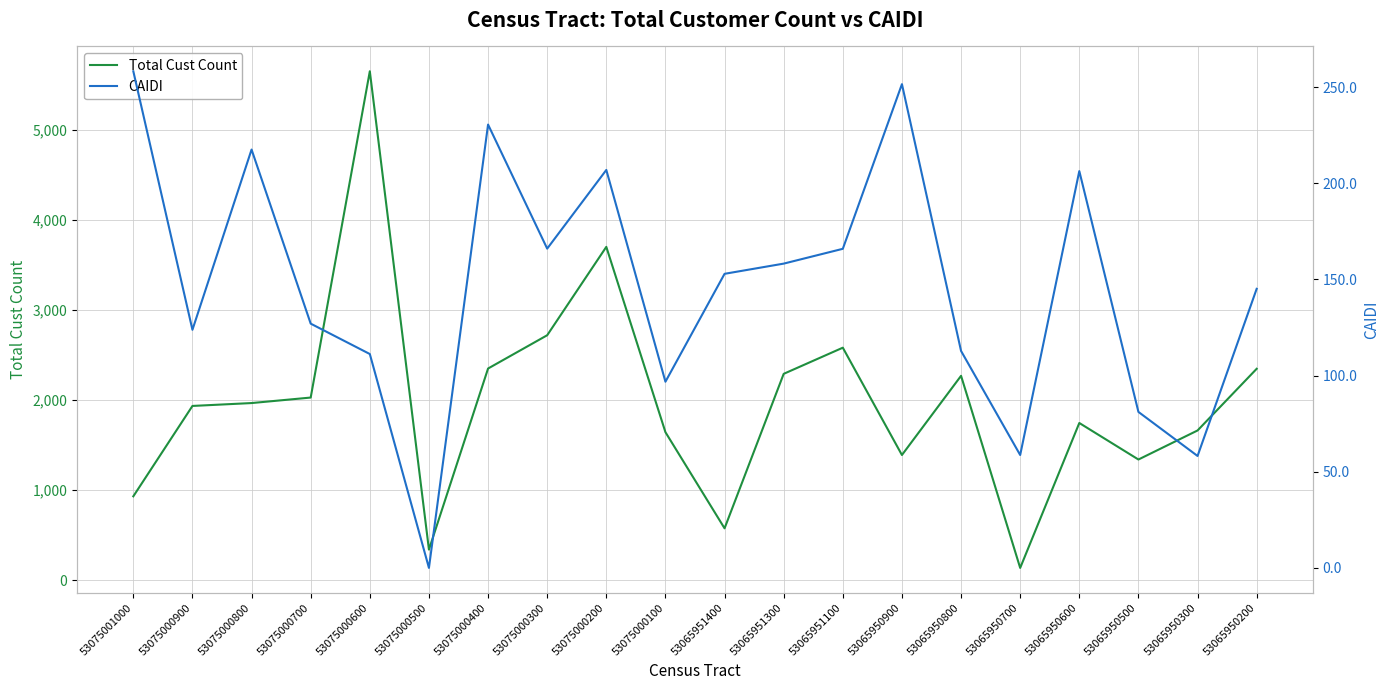

True or false: Total Cust Count and CAIDI intersect in this chart.

False